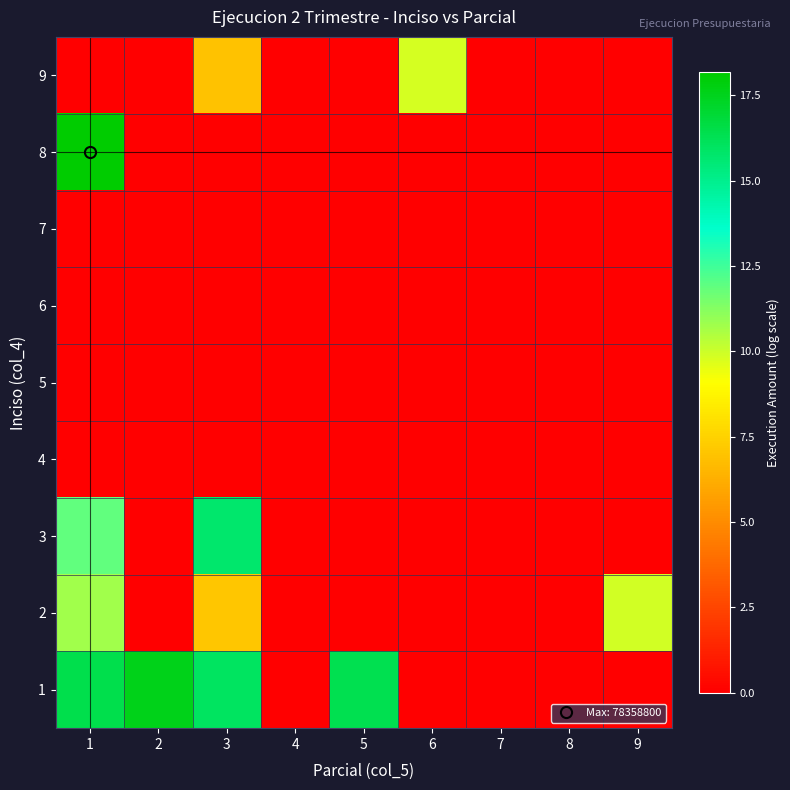

Which category has the highest value across all series?

1